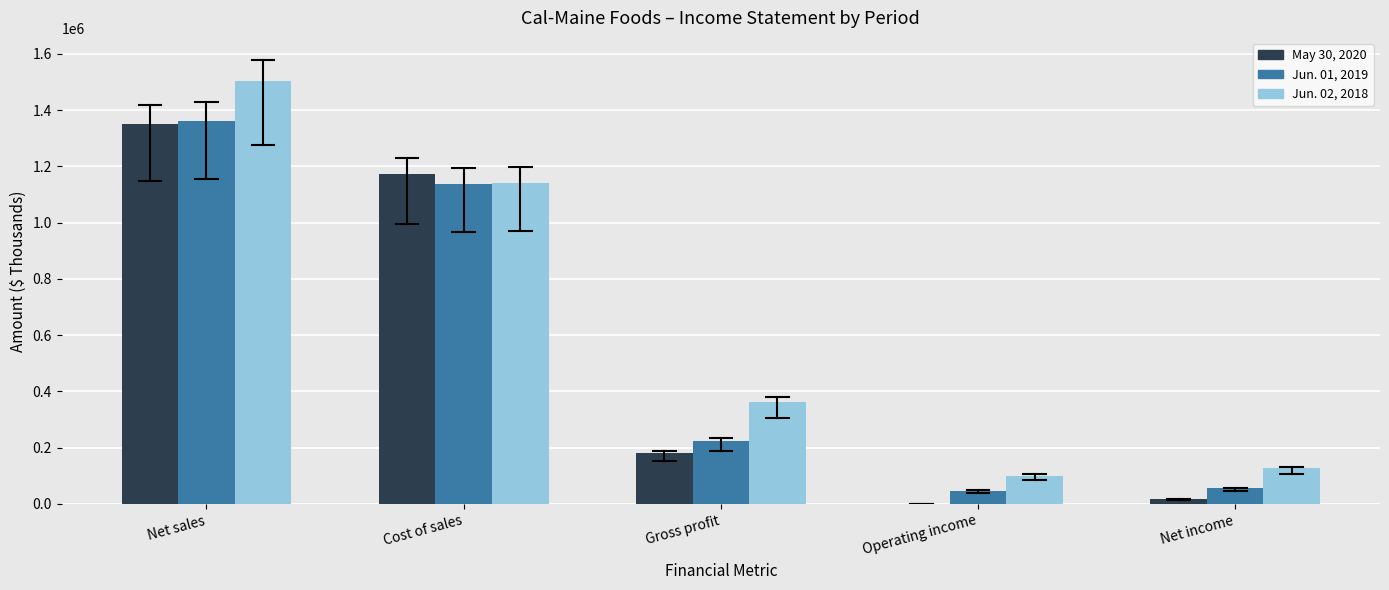

Reading left to right, transcribe all the data shown in this chart.

May 30, 2020: Net sales=1351609	Cost of sales=1172021	Gross profit=179588	Operating income=1269	Net income=18328
Jun. 01, 2019: Net sales=1361188	Cost of sales=1138329	Gross profit=222859	Operating income=45781	Net income=55062
Jun. 02, 2018: Net sales=1502932	Cost of sales=1141886	Gross profit=361046	Operating income=100507	Net income=126196